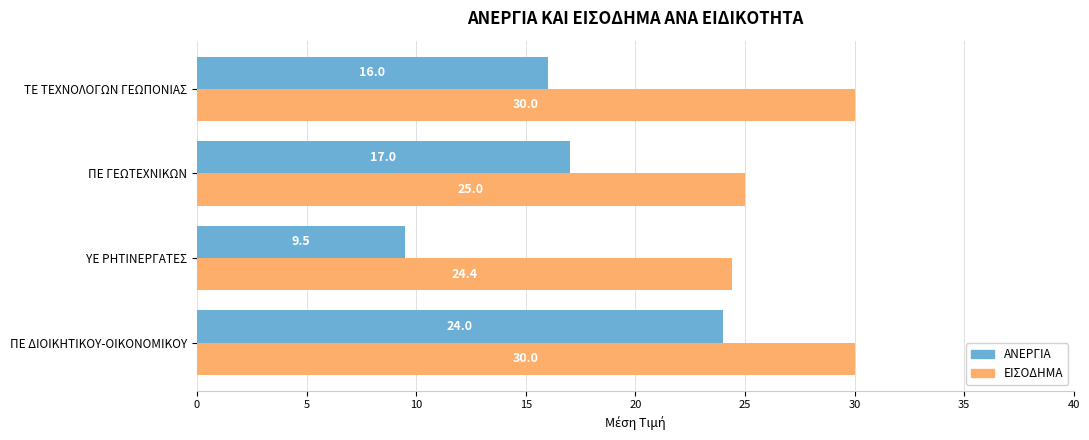

How many ΕΙΣΟΔΗΜΑ values are between 25 and 30?

3